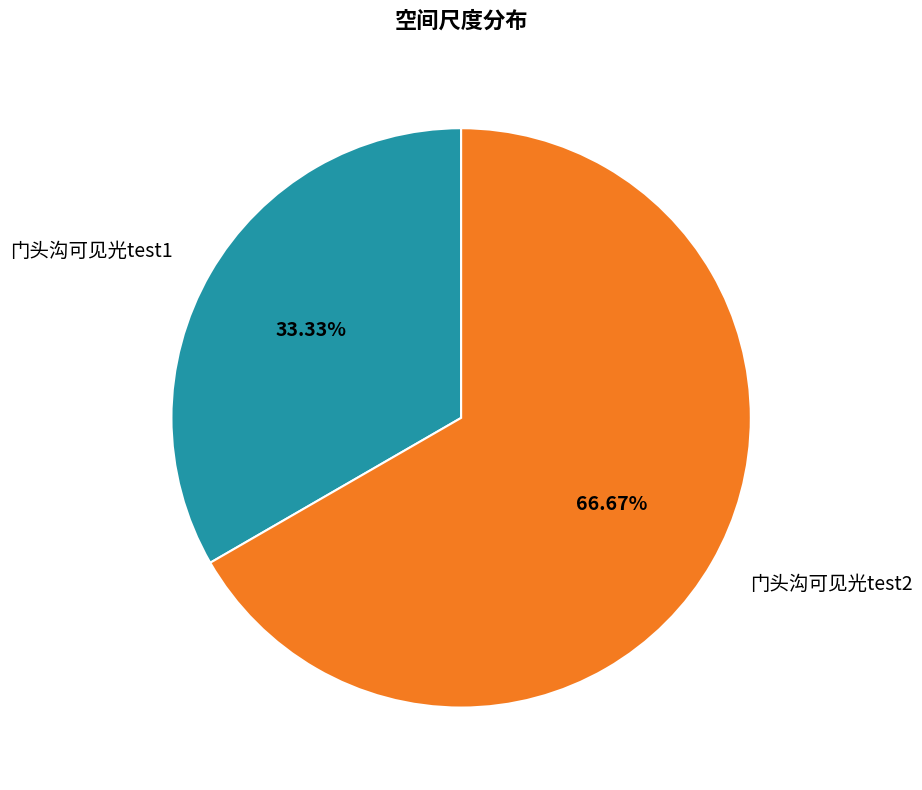

How many segments does this pie chart have?

2